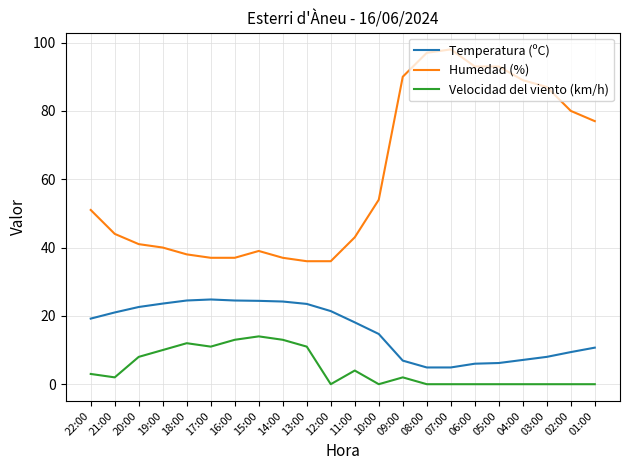

What is the difference between the maximum and minimum values in the Temperatura (ºC) series?

19.9